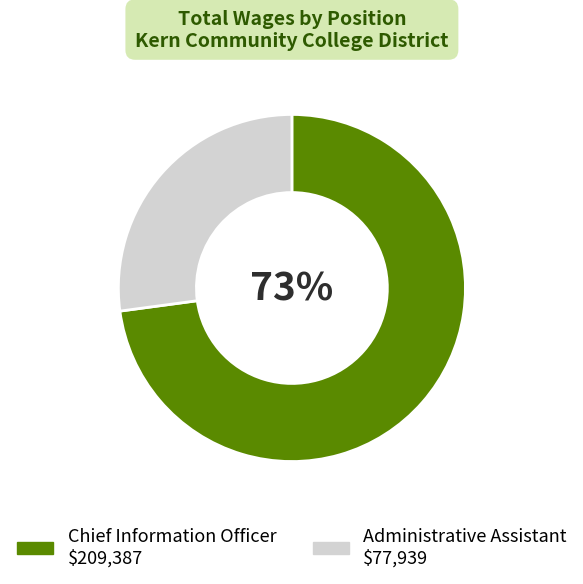

Is the sum of Administrative Assistant and Chief Information Officer greater than half?

Yes